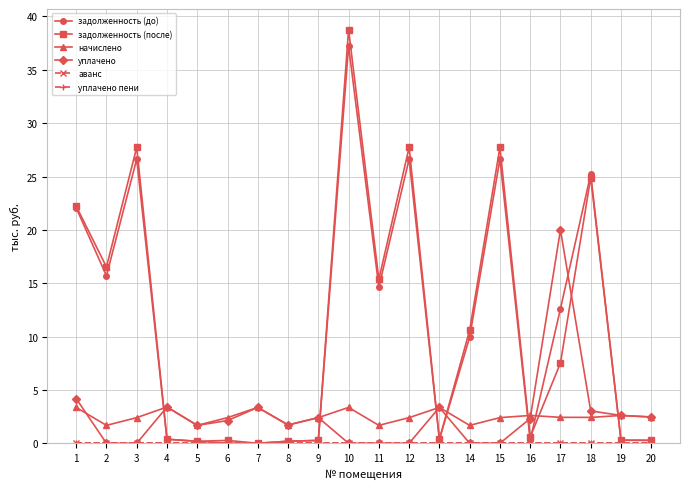

Between 15 and 1, which is larger?

15